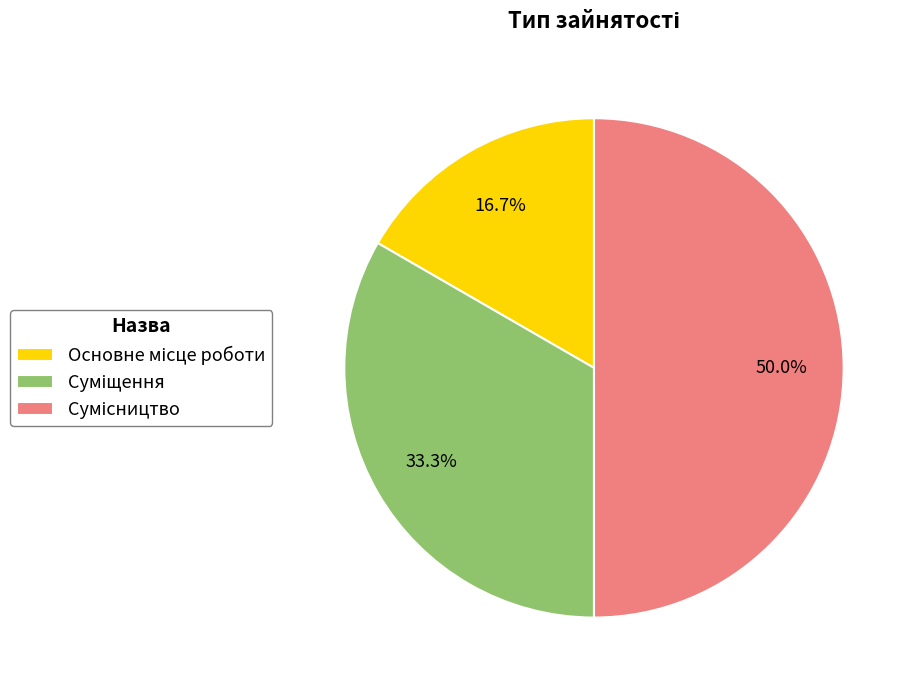

What percentage is NOT represented by Основне місце роботи?

83.3%